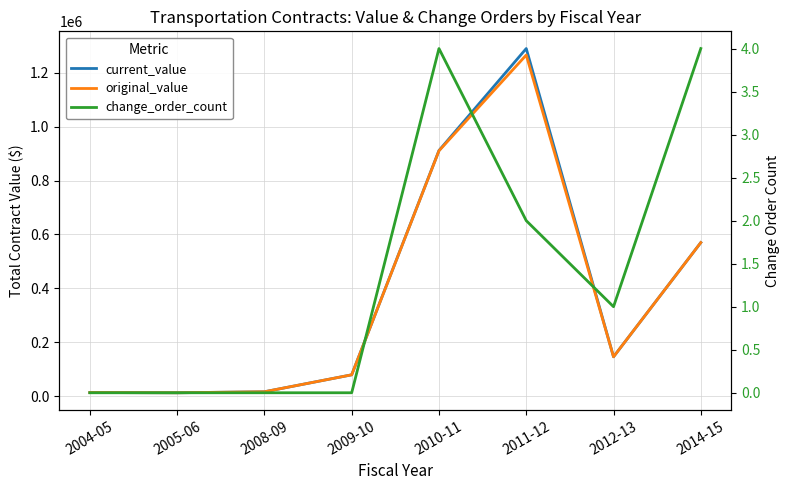

True or false: current_value has more than 1 points higher than both neighbors.

False